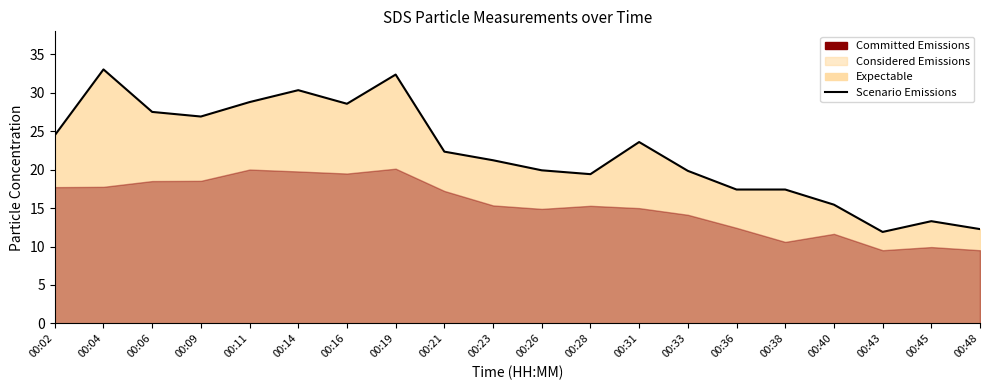

Reading left to right, extract all data points from this chart.

24.5	33.0	27.5	26.9	28.8	30.4	28.6	32.4	22.4	21.2	19.9	19.4	23.6	19.9	17.4	17.4	15.4	11.9	13.3	12.3